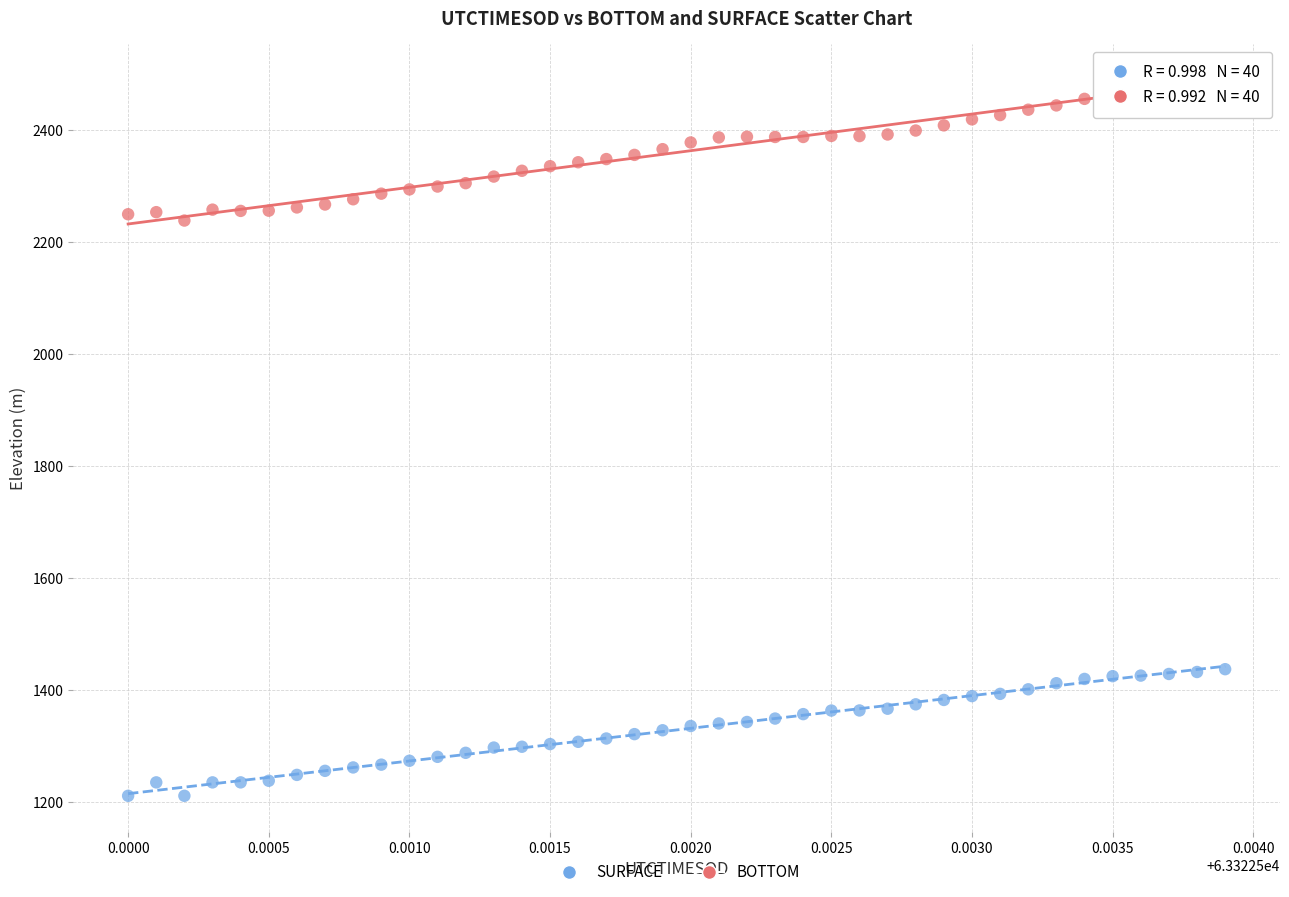

Which series reaches the maximum Y coordinate?

BOTTOM